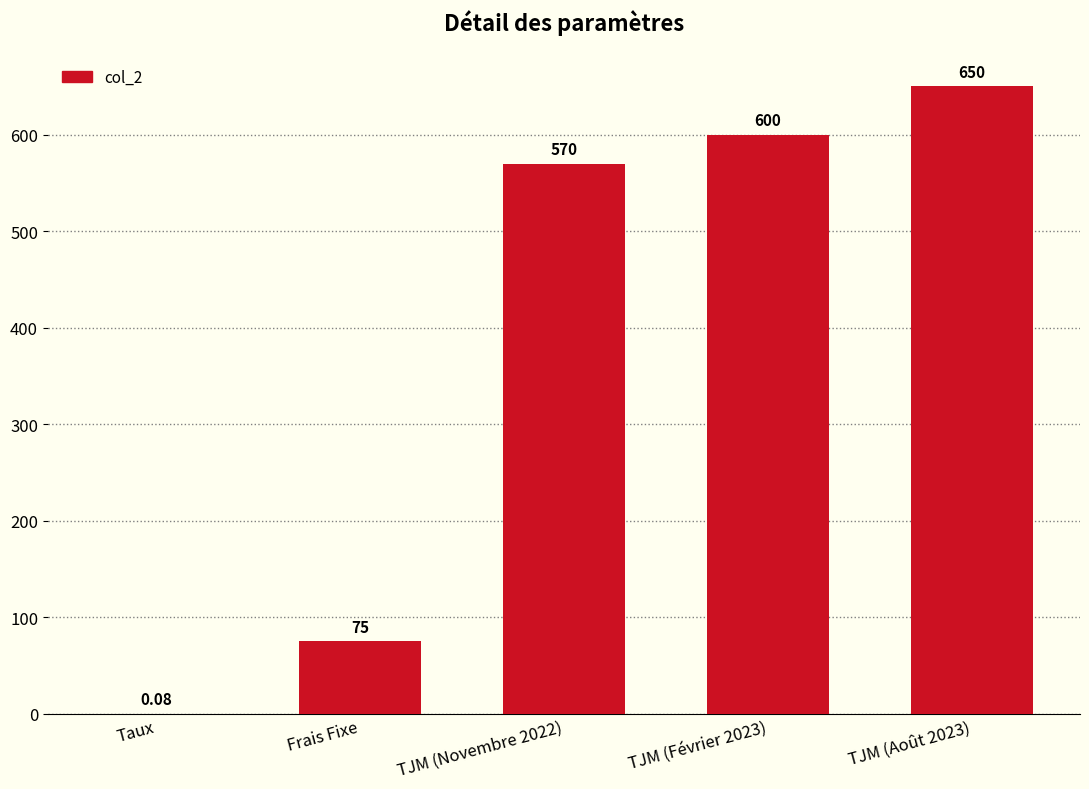

What is the sum of the values at TJM (Février 2023) and TJM (Août 2023)?

1250.0